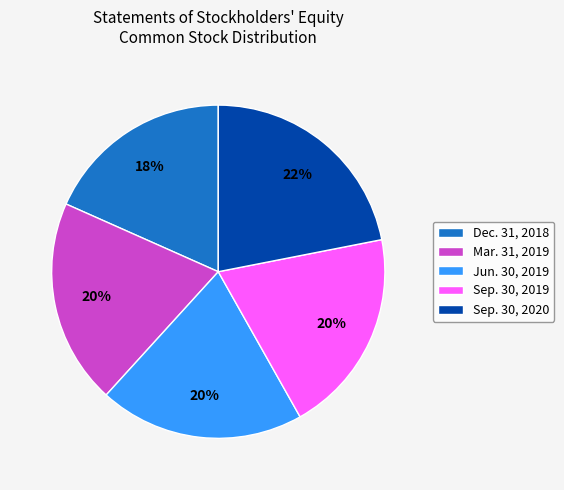

To the nearest percent, what is the difference between the Mar. 31, 2019 and Dec. 31, 2018 slice percentages?

2%